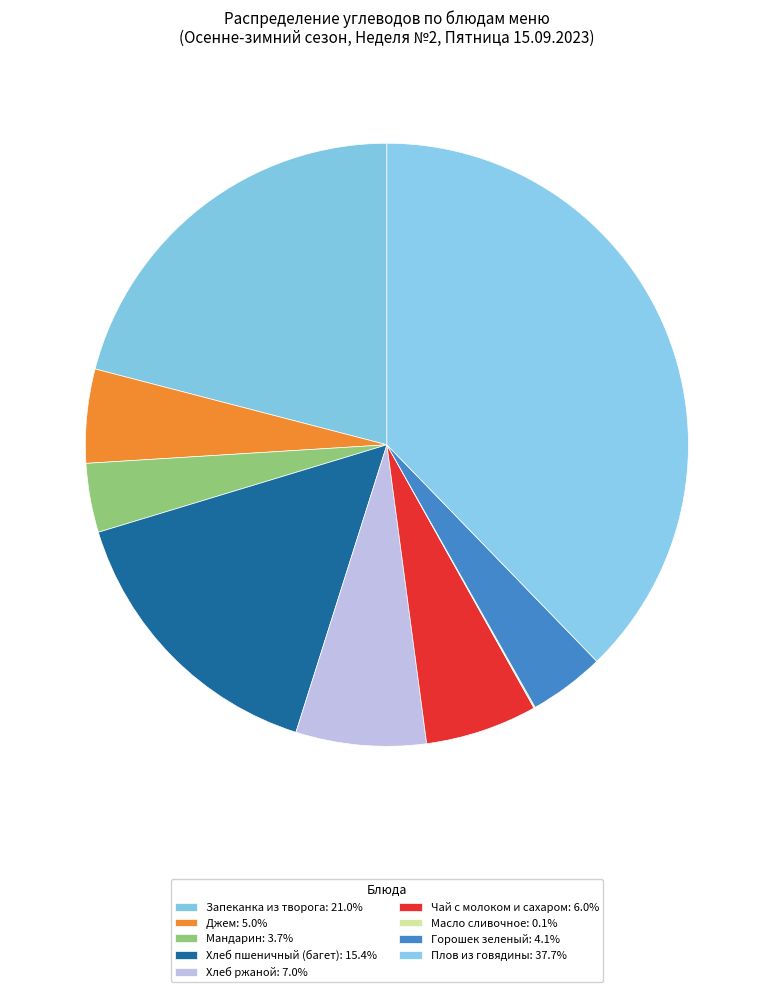

Is there any slice that represents more than half of the pie?

No